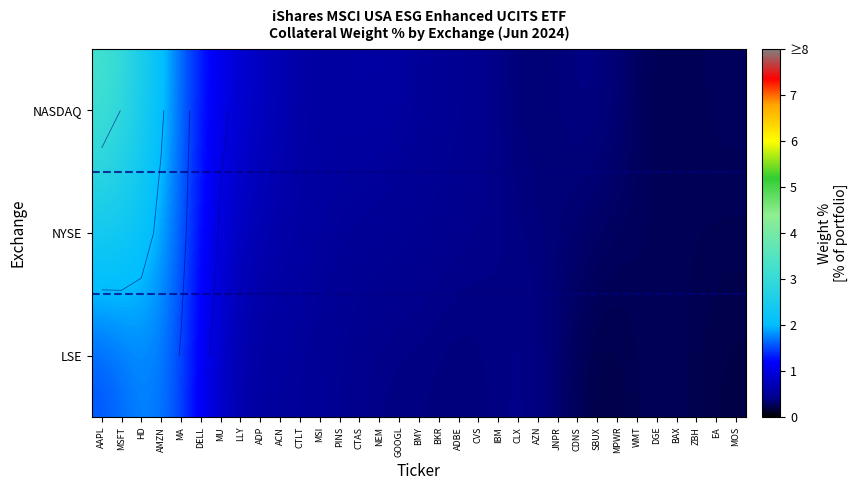

The NASDAQ series shows 0.6 at MPWR. True or false?

False